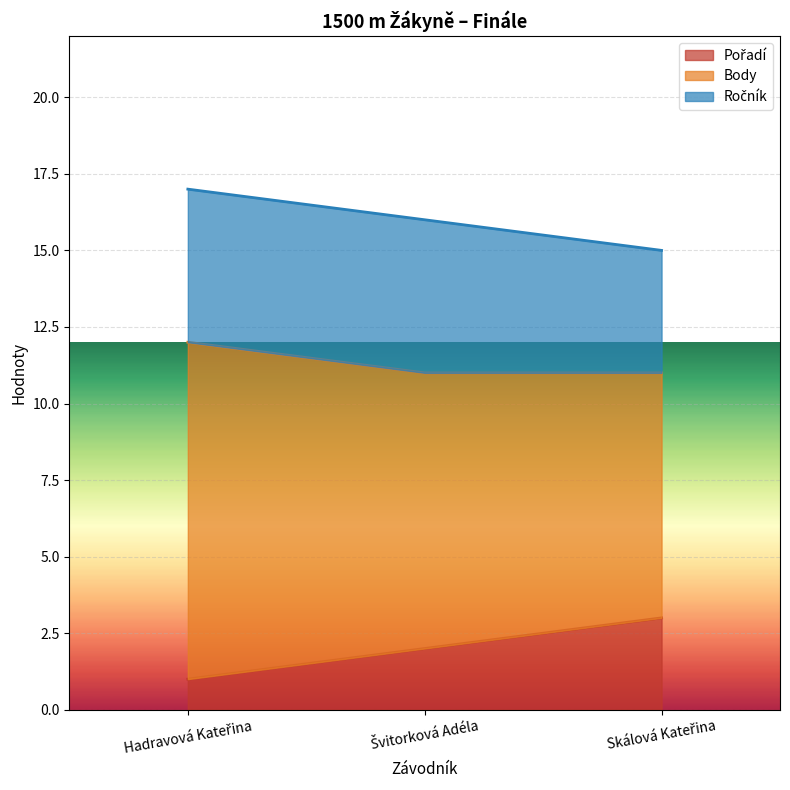

The value of Pořadí at Skálová Kateřina is 3. True or false?

True